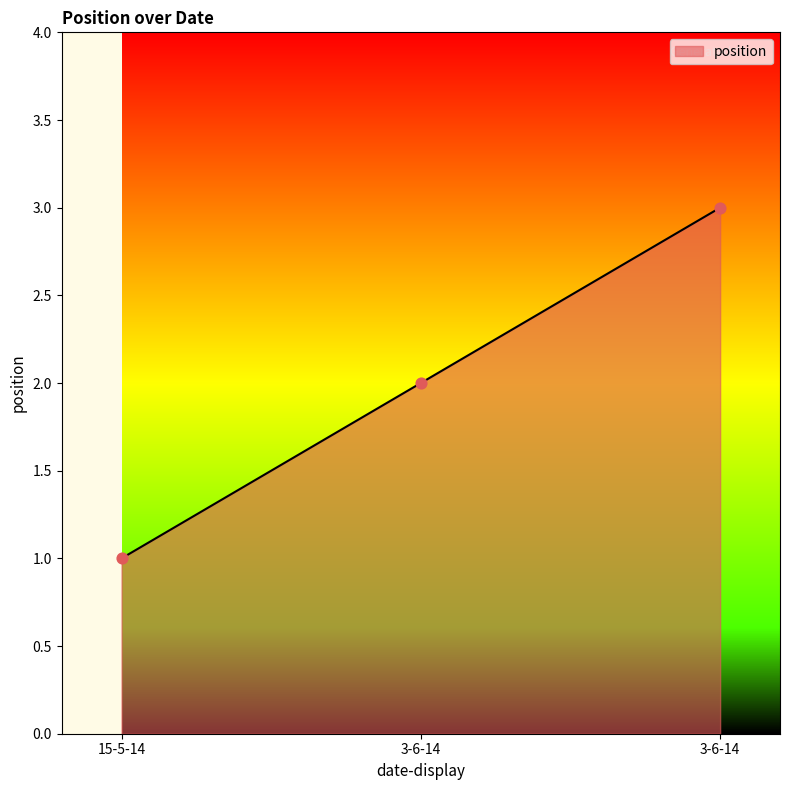

Approximately how many times larger is the value at 15-5-14 compared to 3-6-14?

0.3